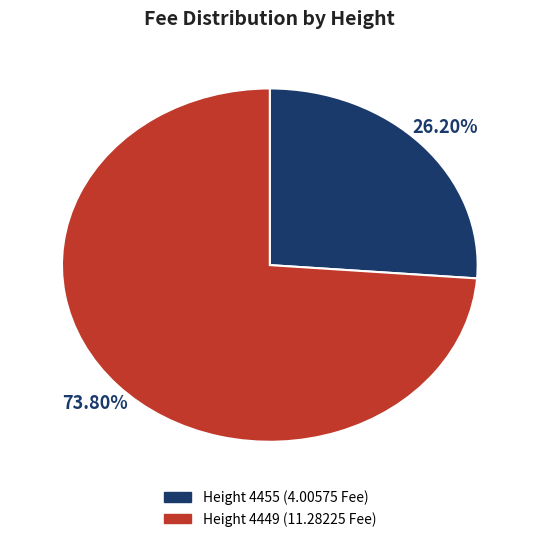

To the nearest percent, what is the combined percentage of Height 4455 and Height 4449?

100%